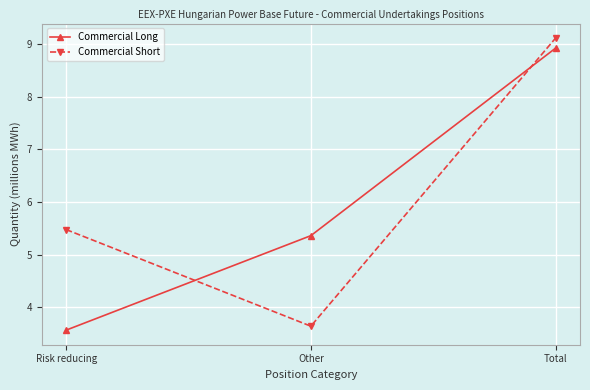

At how many categories does at least one series exceed 8?

1